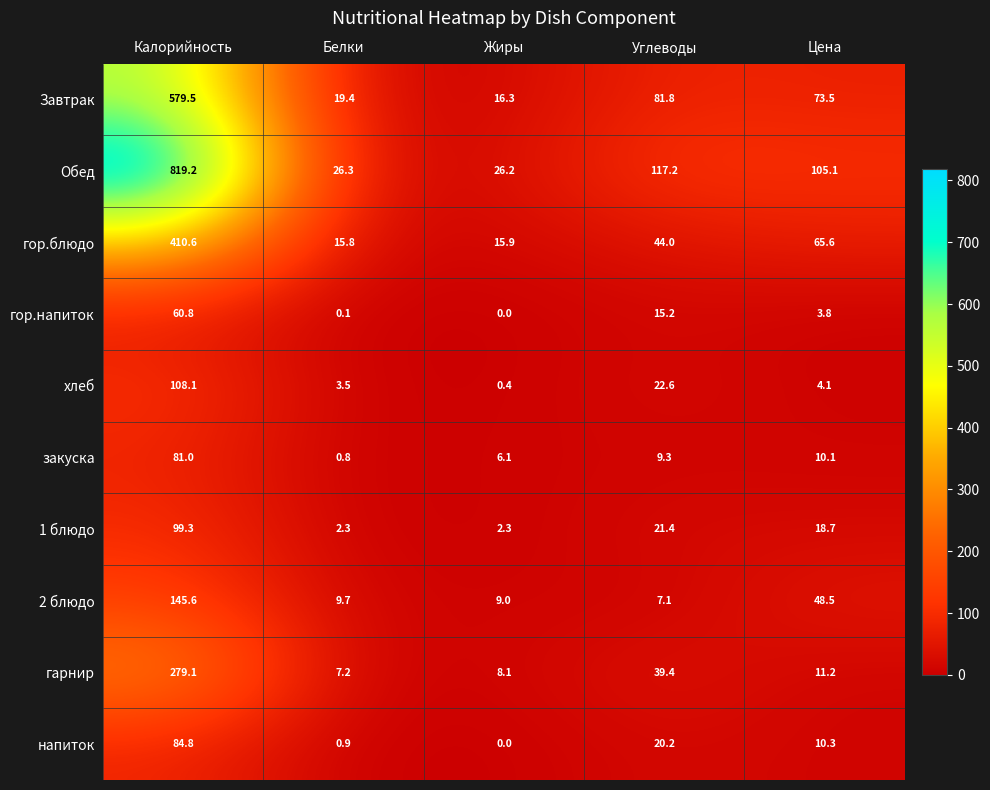

At how many categories does at least one series exceed 246?

1